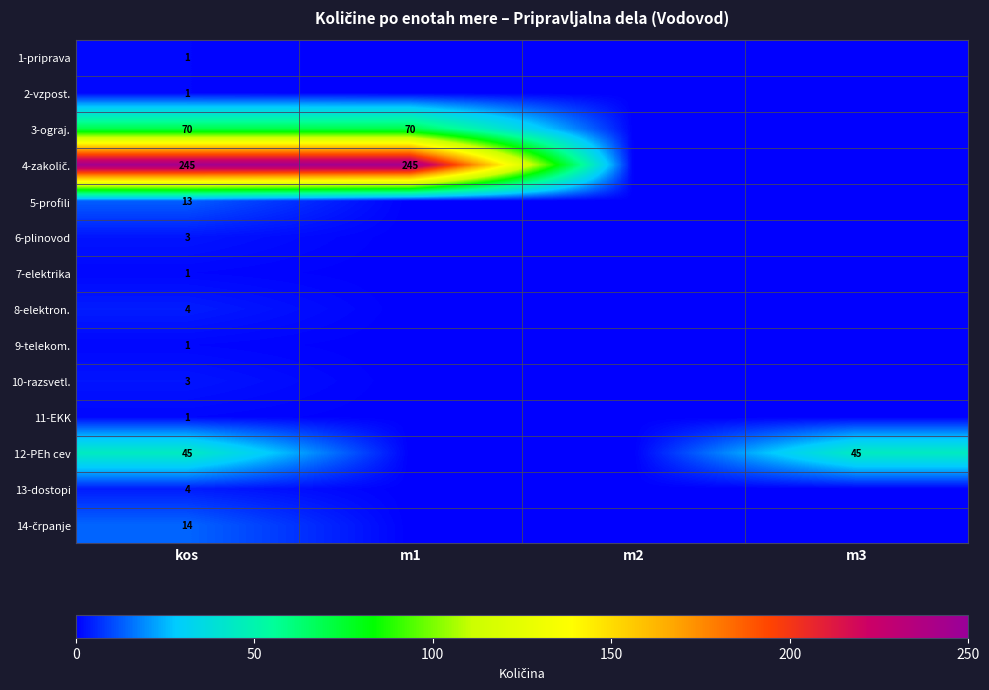

The value of 2-vzpost. at kos is 2. True or false?

False